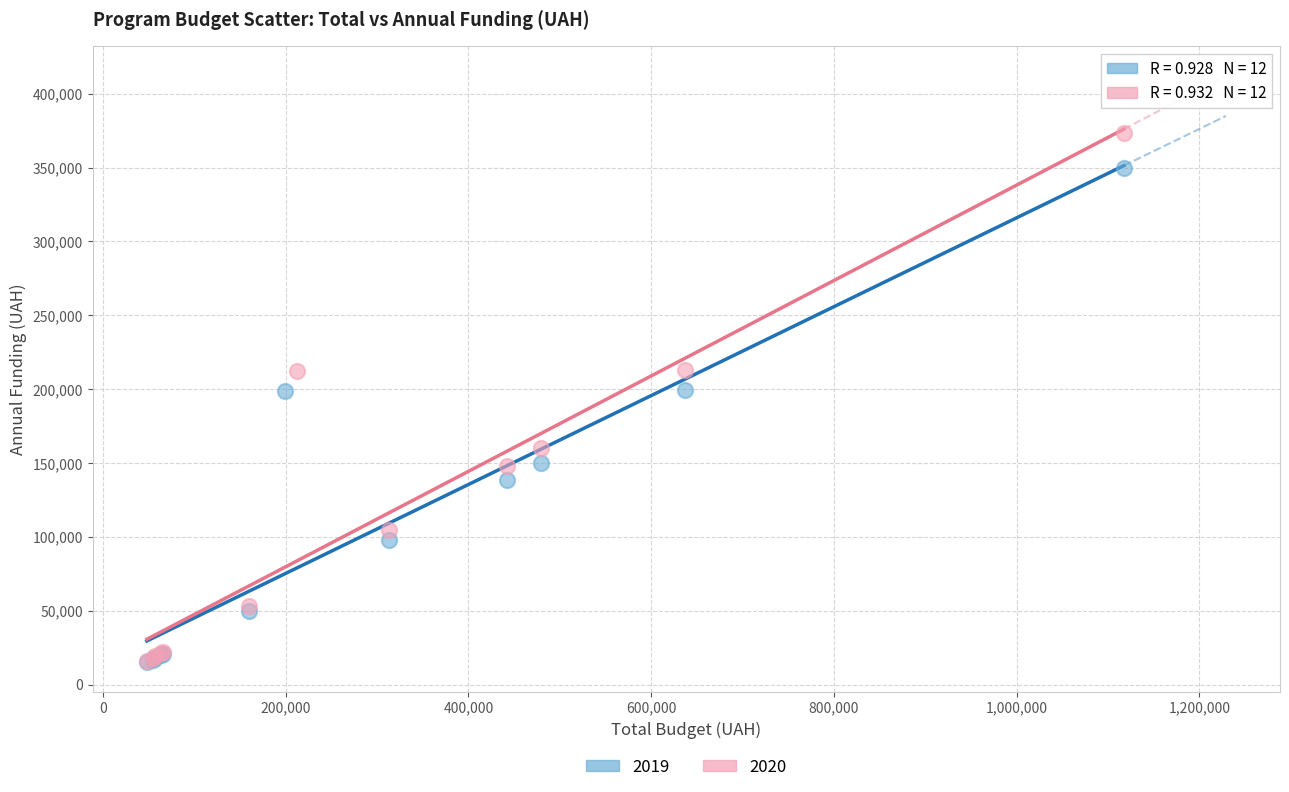

Which series contains the highest Y value?

2020